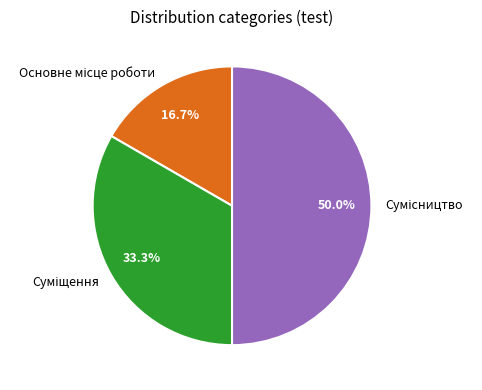

True or false: Основне місце роботи accounts for 11% of the total.

False